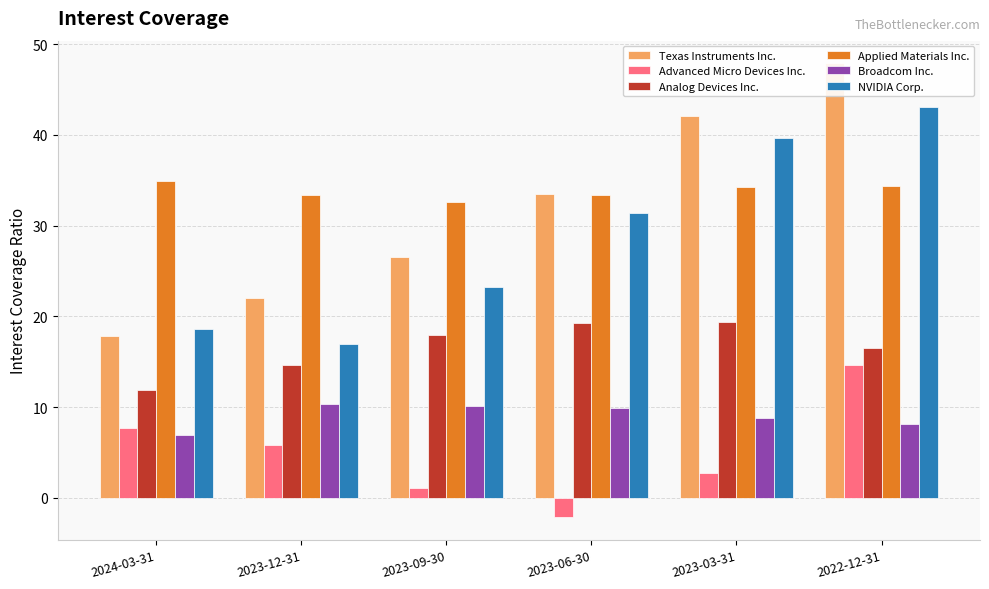

What is the smallest value displayed?

-2.1